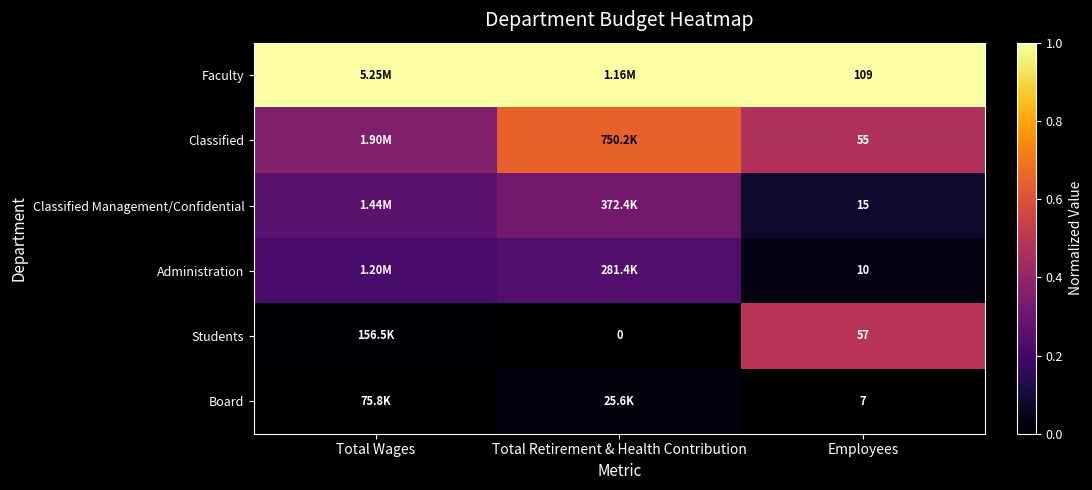

True or false: Classified Management/Confidential has a value of 0.4 at Total Wages.

False